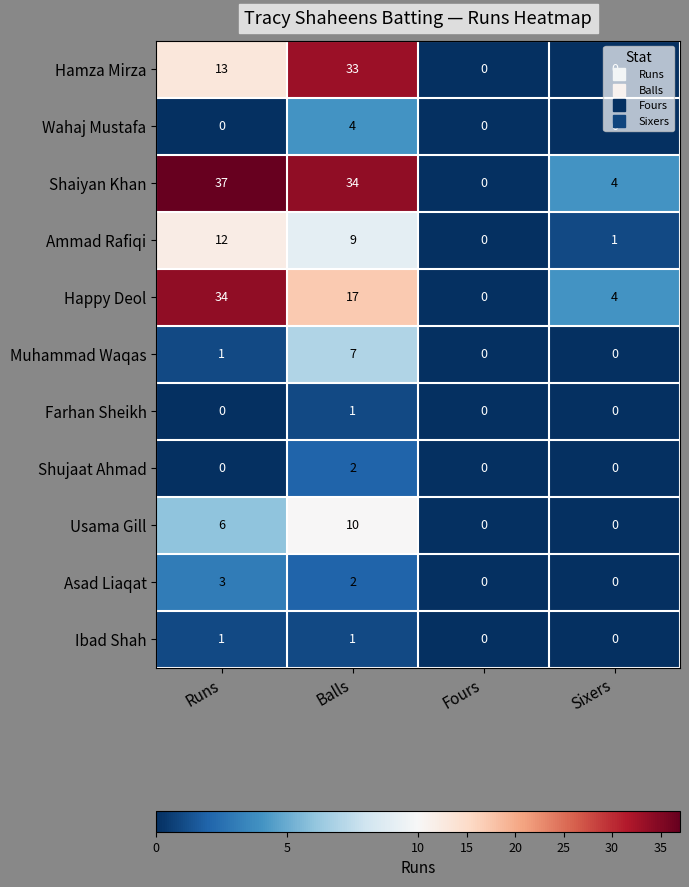

Count the number of data series in this chart.

11